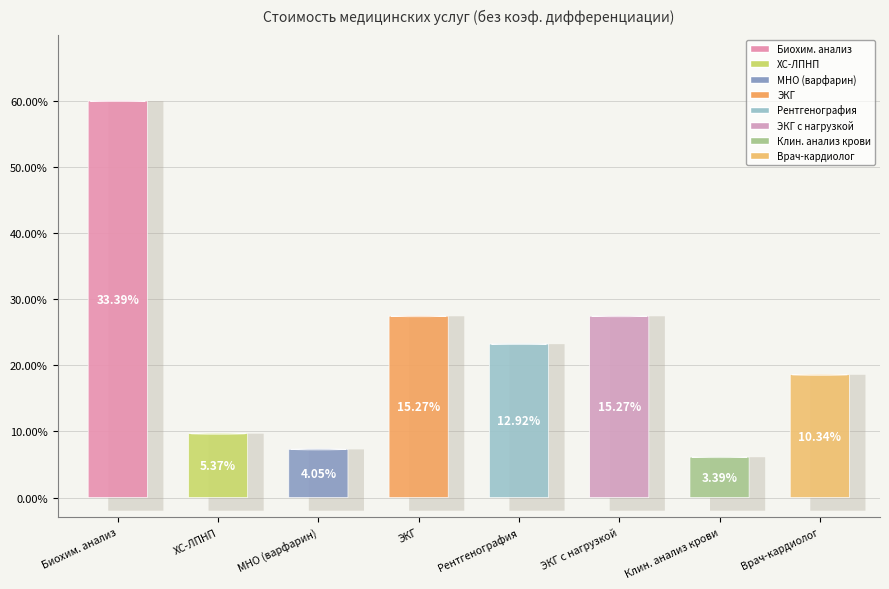

To the nearest percent, what percentage of the pie is Пациентам при терапии варфарином - МНО?

4%